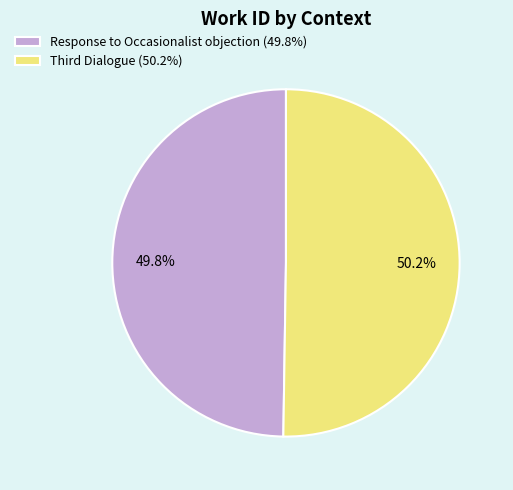

The Response to Occasionalist objection slice represents 43% of the pie. True or false?

False